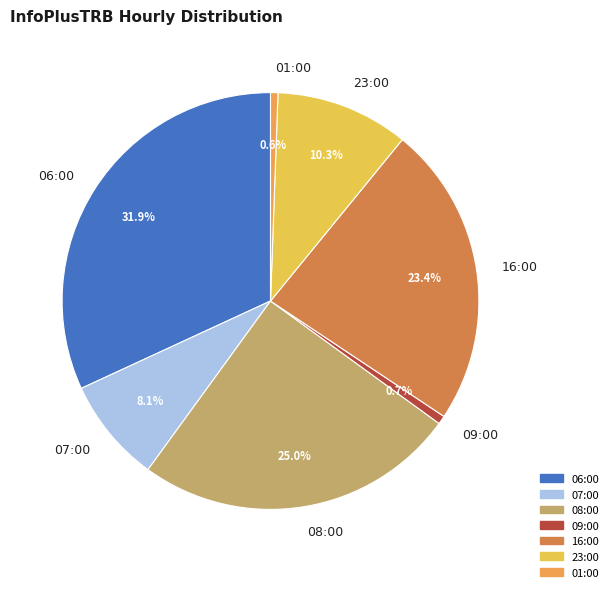

How many slices are in this pie chart?

7